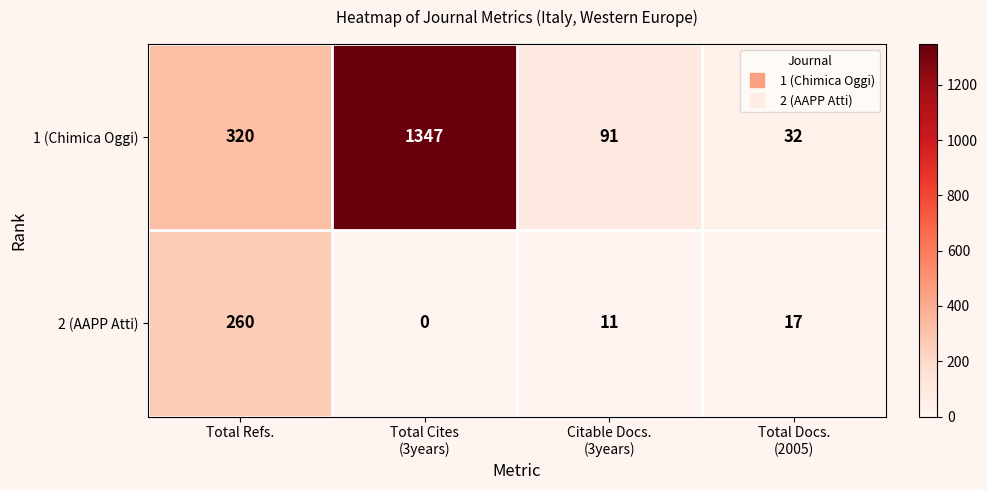

How many series are shown in this chart?

2